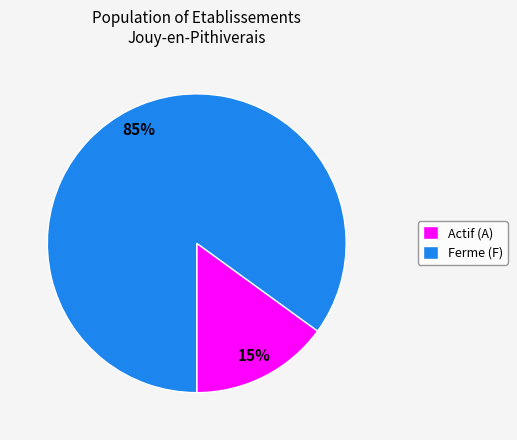

Do Ferme (F) and Actif (A) together represent more than half of the pie?

Yes